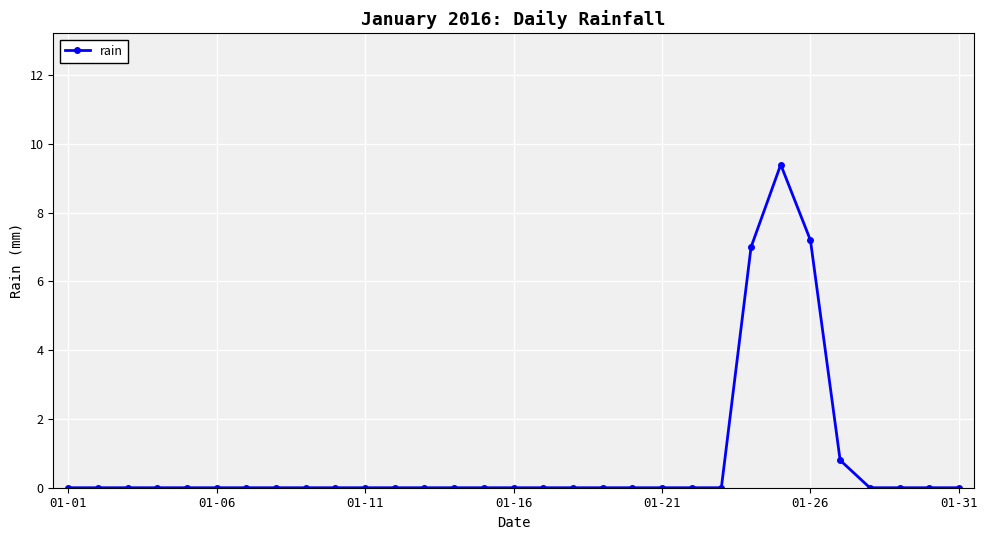

What is the value of the 27th point from the left?

0.8